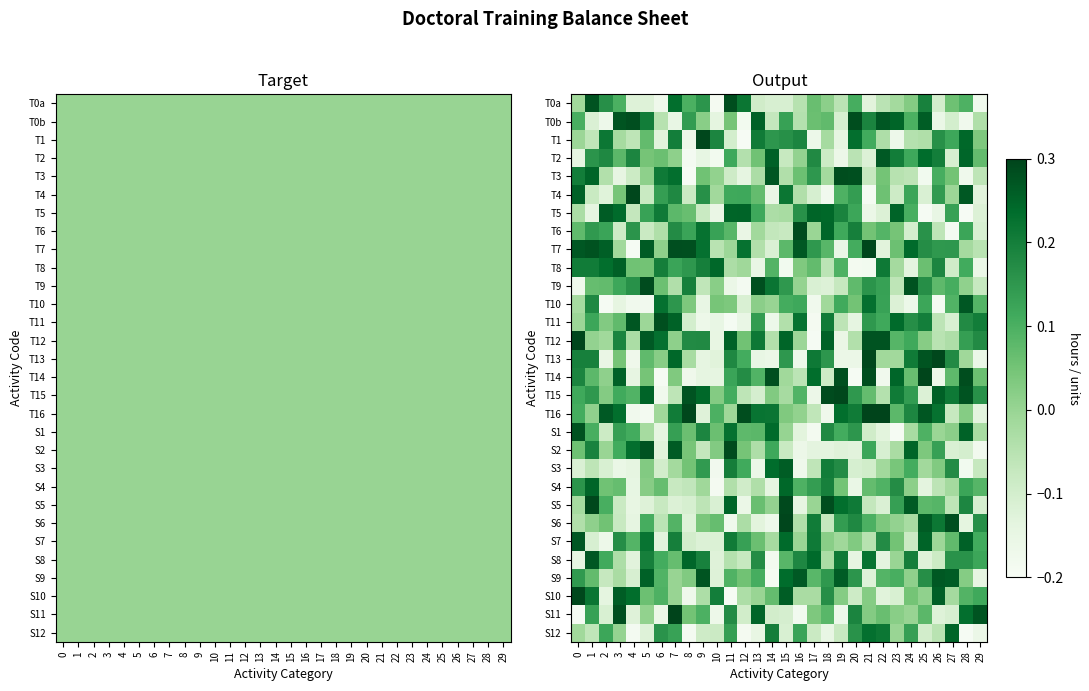

Which series changed the most between 14 and 20?

T14